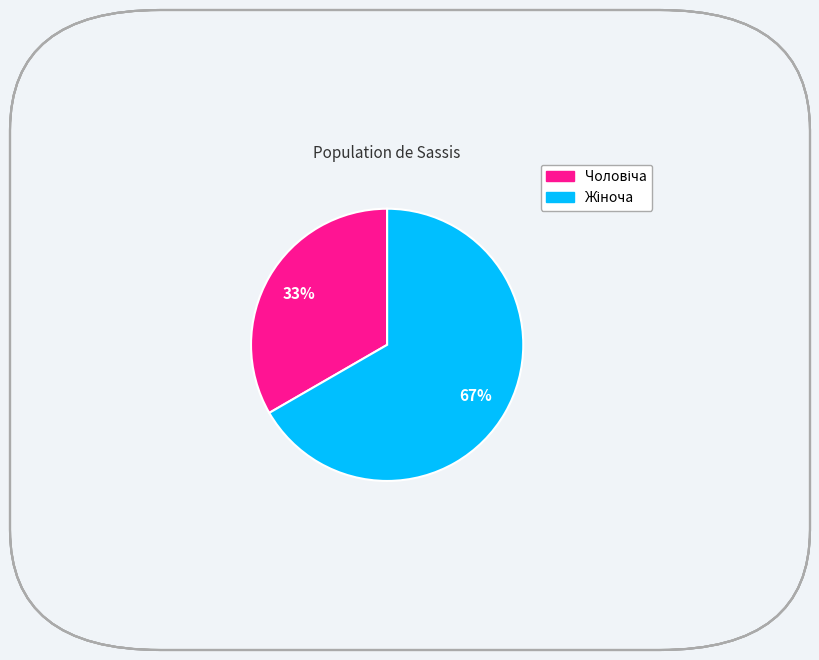

To the nearest percent, what is the average slice percentage?

50%